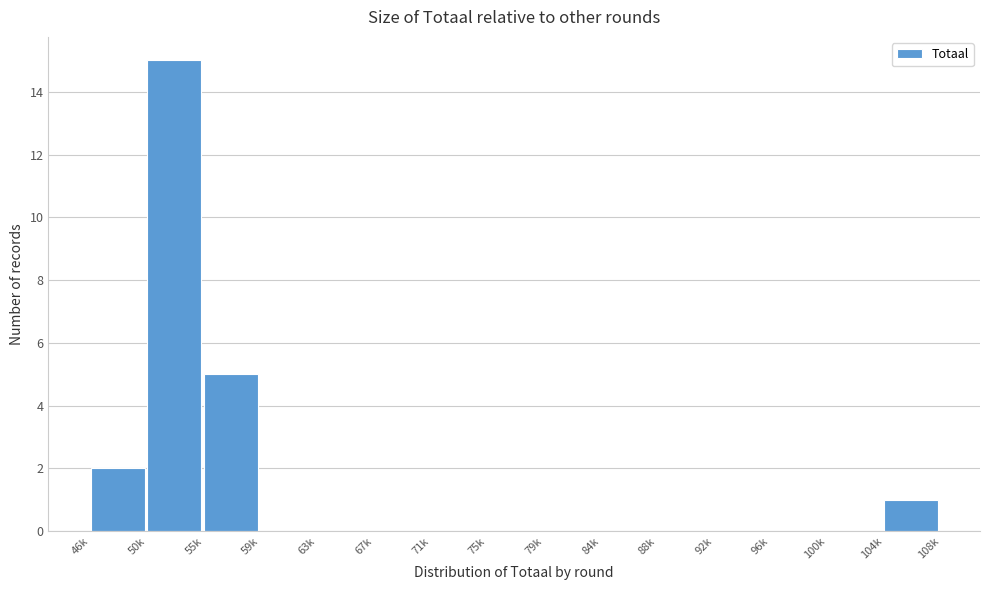

Reading left to right, extract all data points from this chart.

46k=2	50k=15	55k=5	59k=0	63k=0	67k=0	71k=0	75k=0	79k=0	84k=0	88k=0	92k=0	96k=0	100k=0	104k=1